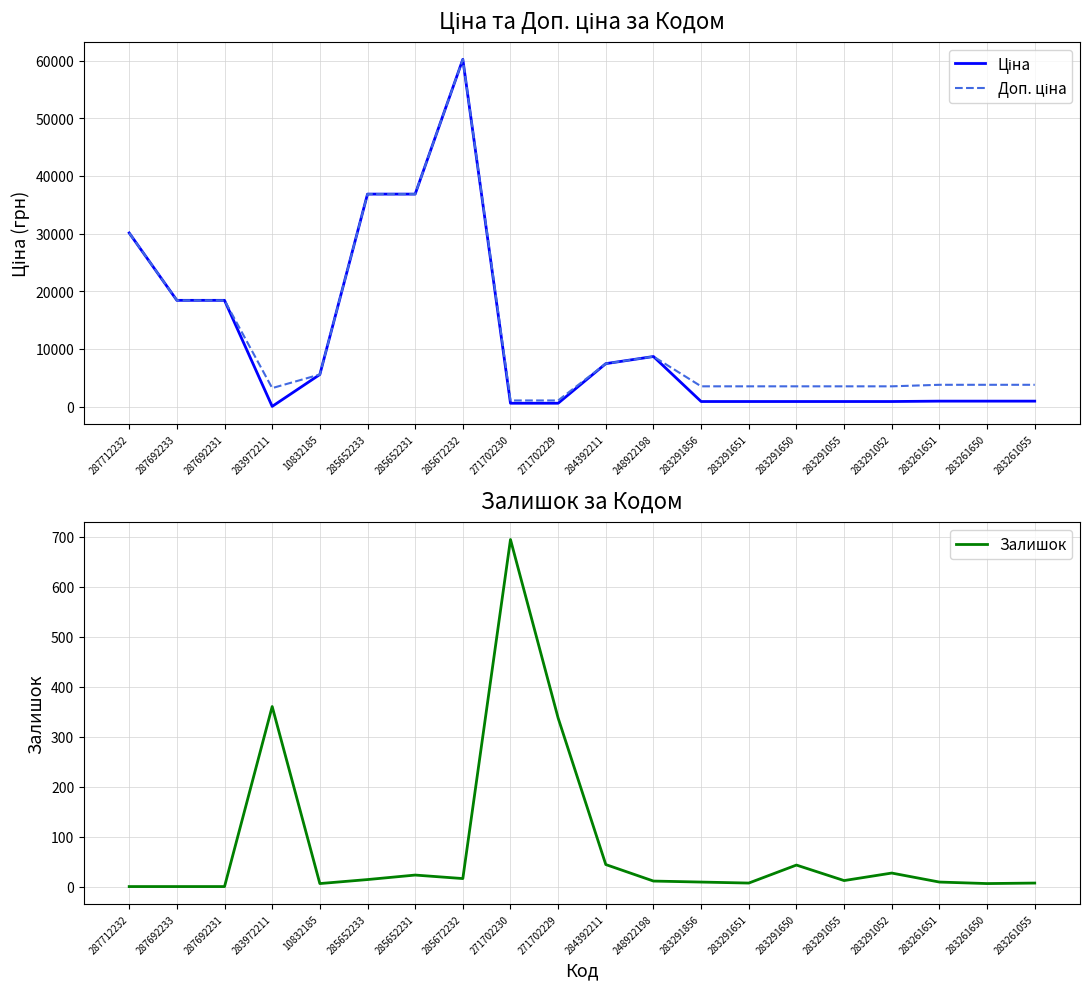

Where is Залишок nearest to the value 347?

271702229